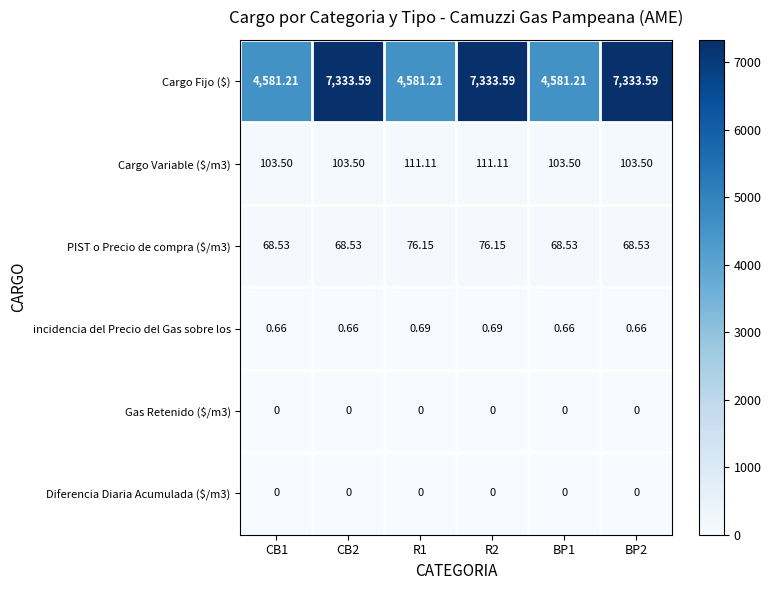

Which series has the widest spread of values?

Cargo Fijo ($)